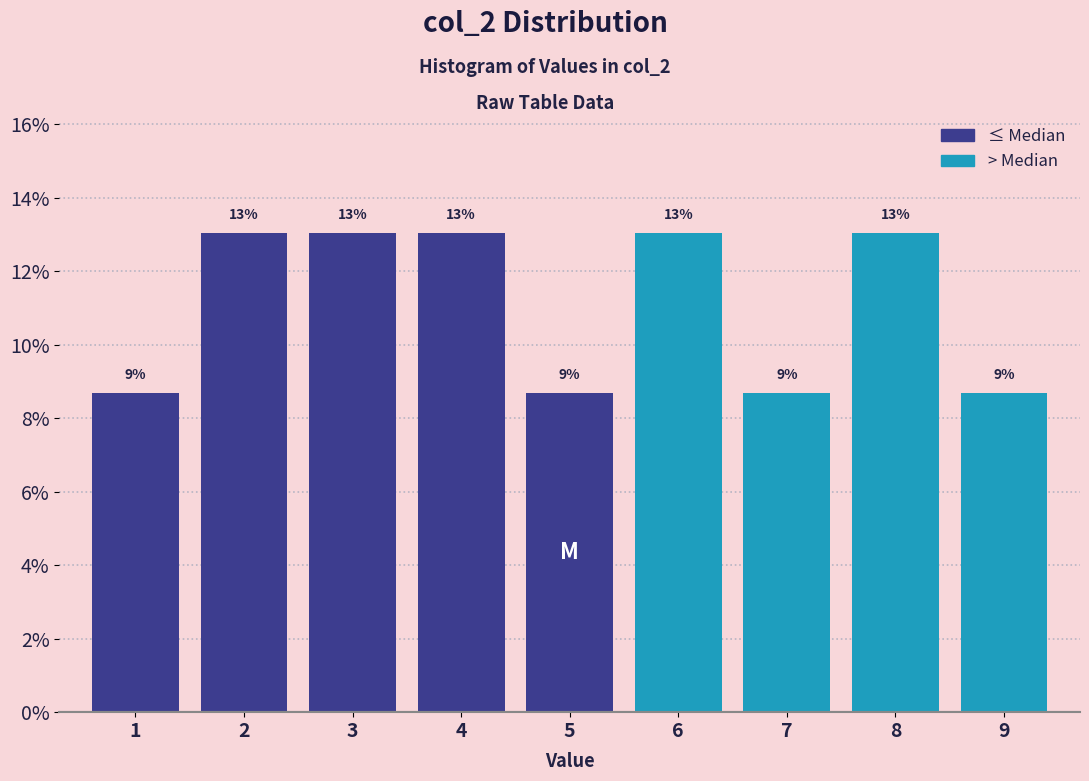

Are the bars horizontal?

No